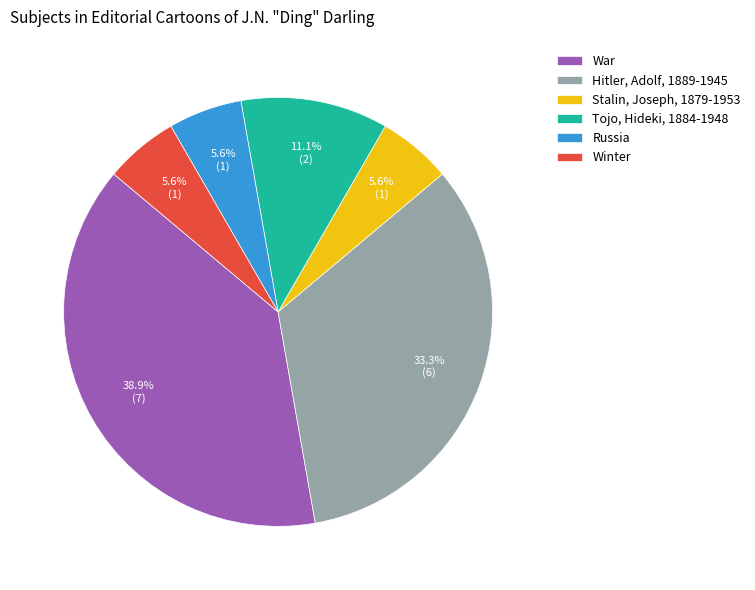

The Tojo, Hideki, 1884-1948 slice represents 1% of the pie. True or false?

False